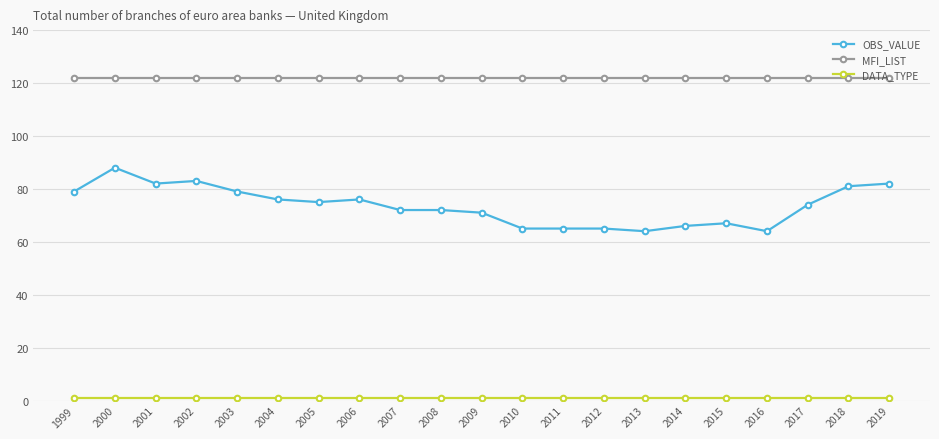

True or false: MFI_LIST has a value of 122 at 2002.

True